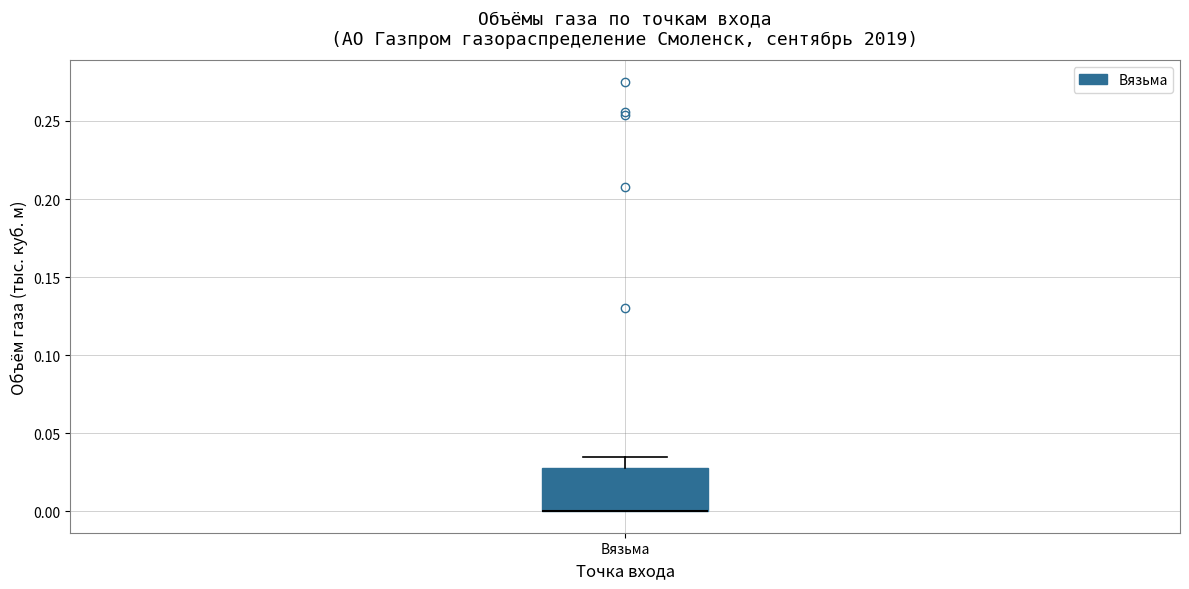

Read this box plot against the y-axis: the position of the median line, the range covered by the box, and the ends of both whiskers. The values are not printed on the chart, so give them approximately, as read against the axis.

median 0.000 (drawn on the box's lower edge), box 0.000 to 0.030, whiskers 0.000 to 0.035